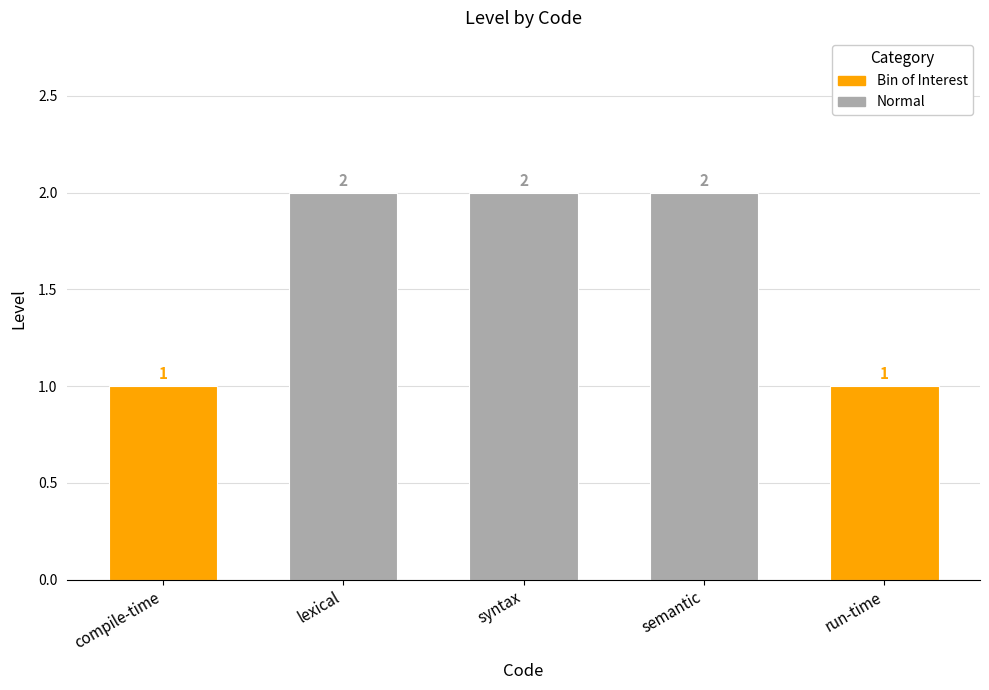

What is the label of the 4th bar from the right?

lexical